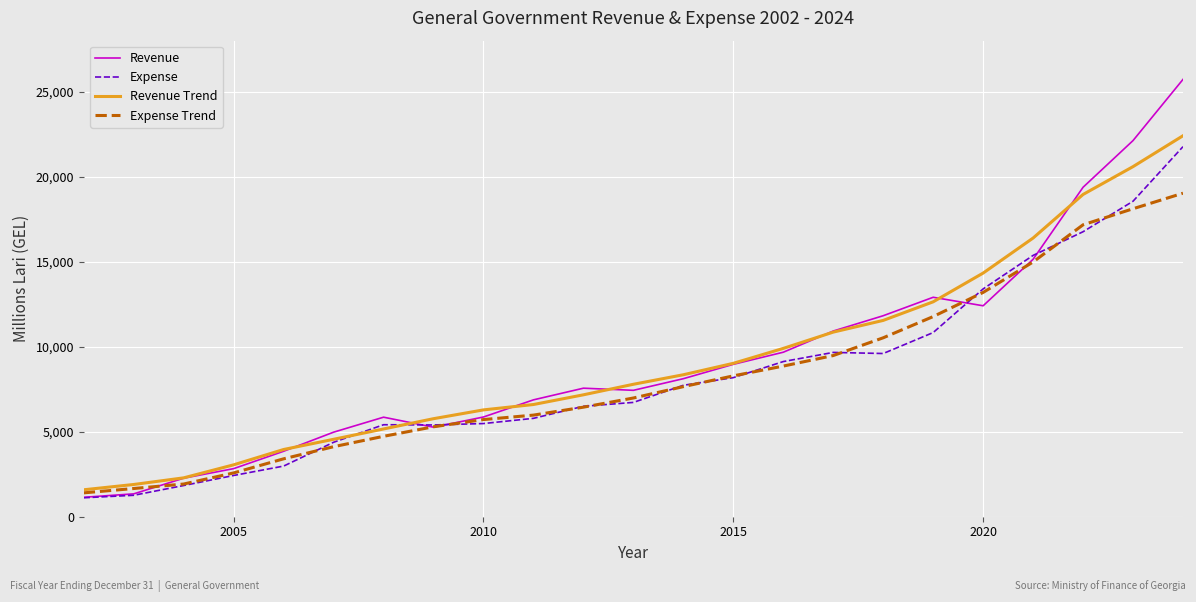

Which series has the largest range (max minus min)?

Revenue